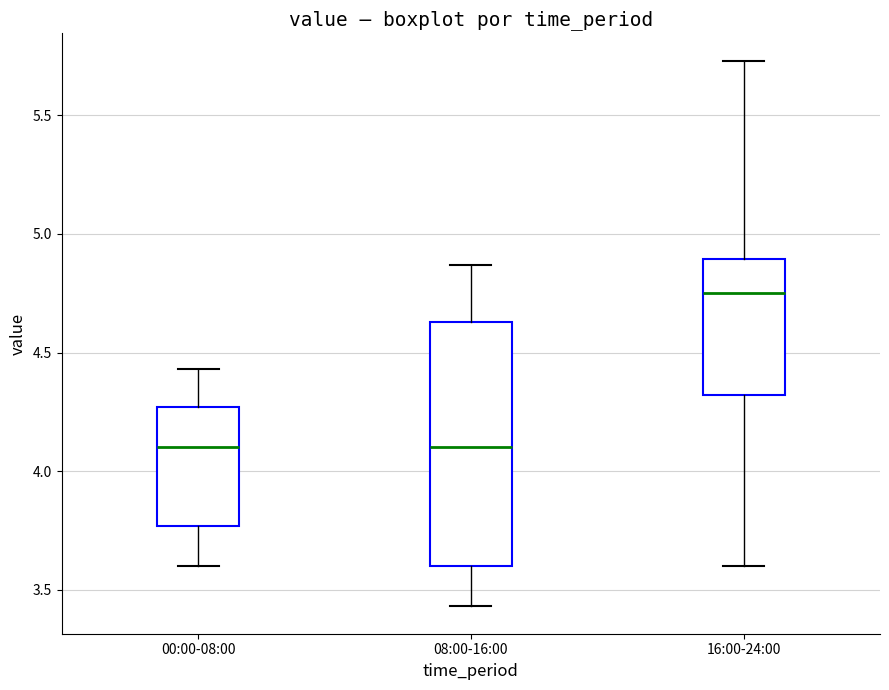

Reading left to right, transcribe this box plot: for each box, give where its median line is, the range the box spans, and where its two whiskers end, as read against the y-axis. The values are not printed on the chart, so give them approximately, as read against the axis.

00:00-08:00: median 4.10, box 3.75 to 4.25, whiskers 3.60 to 4.45
08:00-16:00: median 4.10, box 3.60 to 4.65, whiskers 3.45 to 4.85
16:00-24:00: median 4.75, box 4.30 to 4.90, whiskers 3.60 to 5.75